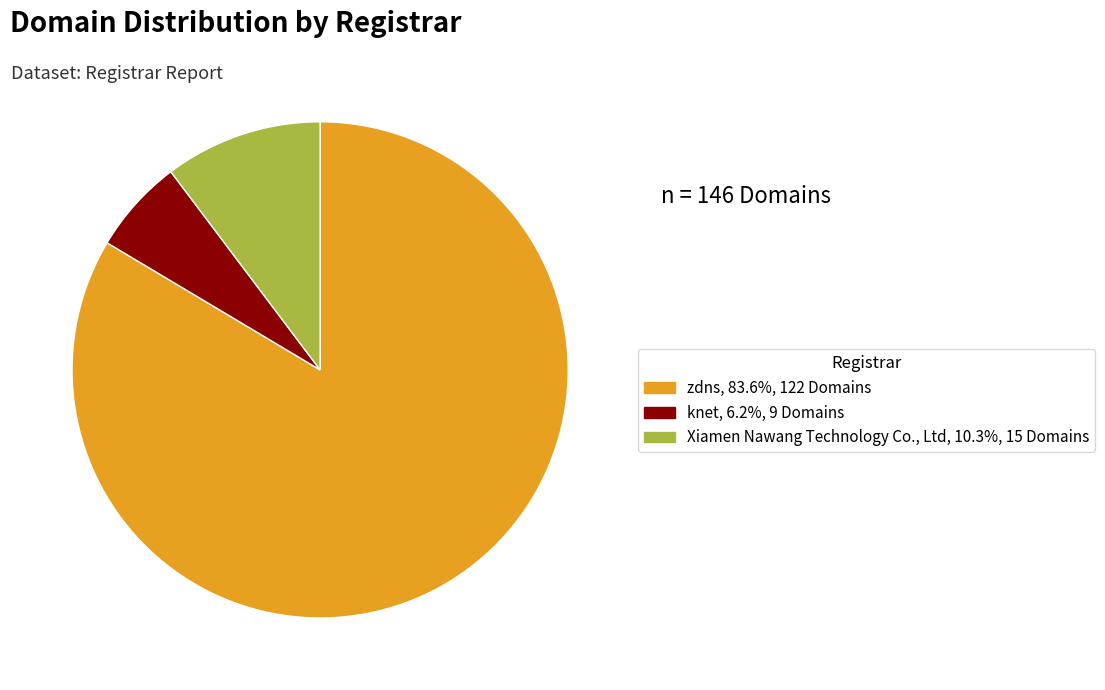

Rank the categories by value from highest to lowest.

zdns, Xiamen Nawang Technology Co., Ltd, knet